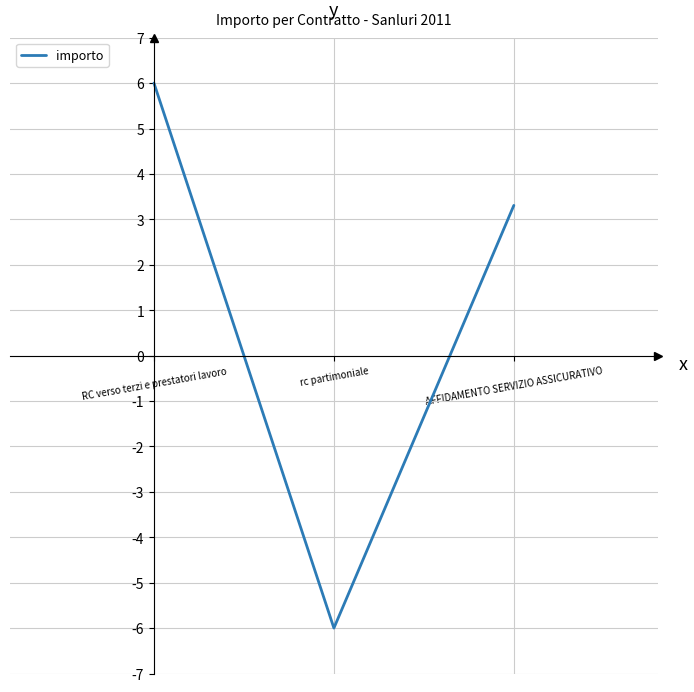

Reading left to right, transcribe all the data shown in this chart.

6.0	-6.0	3.3